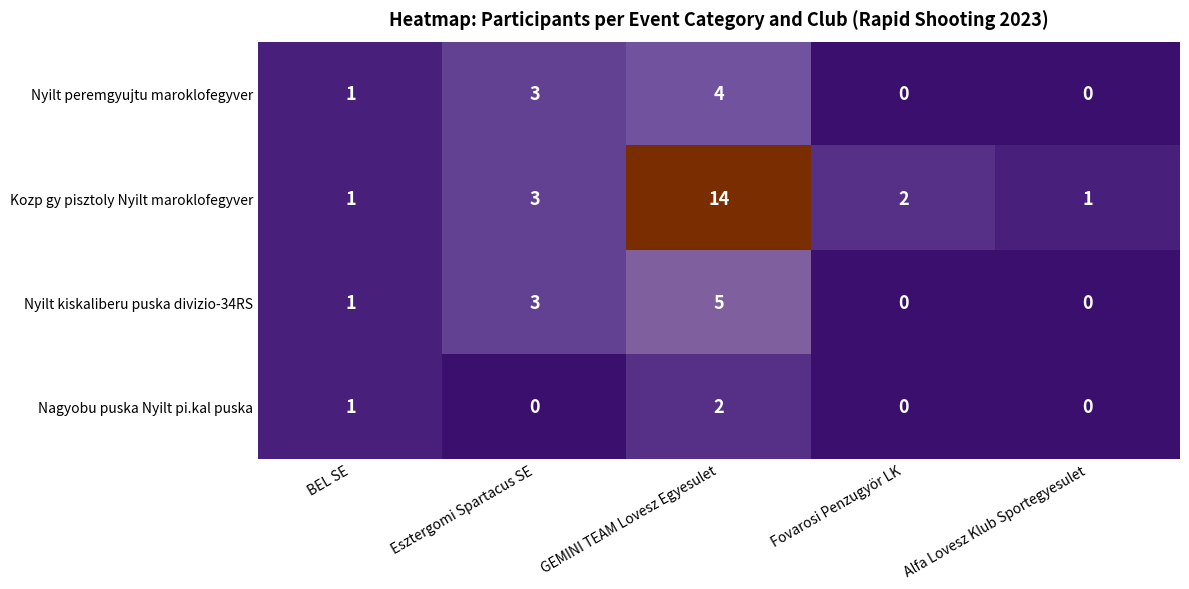

Which series has the largest total across all categories?

Kozp gy pisztoly Nyilt maroklofegyver